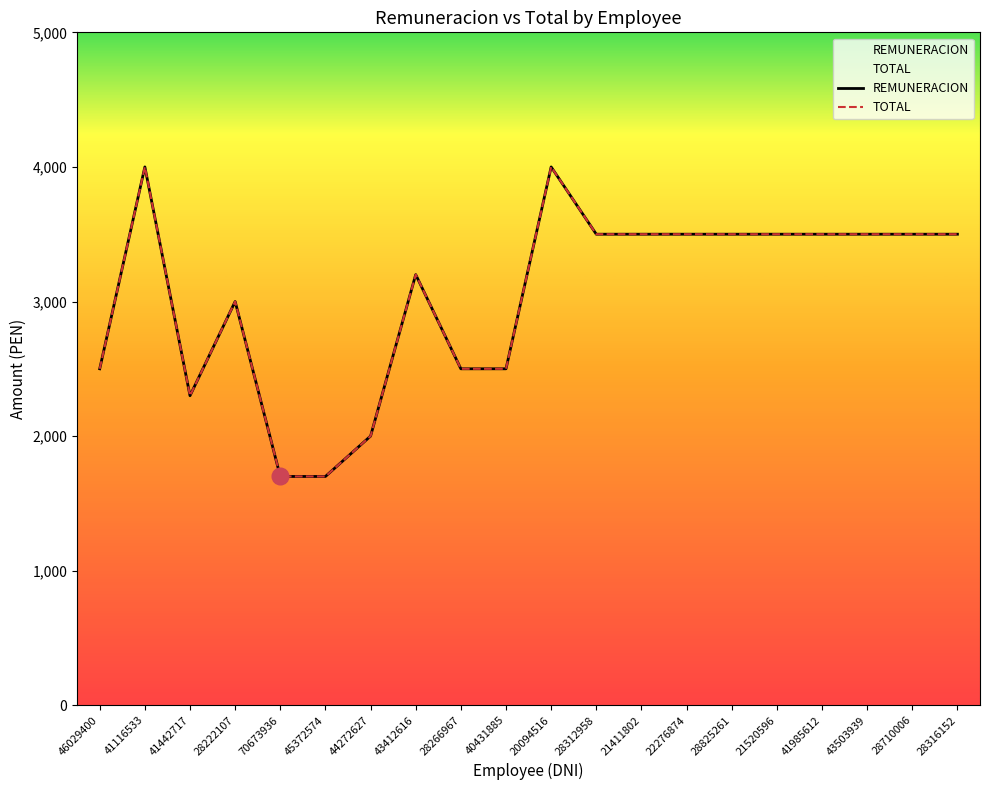

True or false: TOTAL has a value of 2500 at 40431885.

True